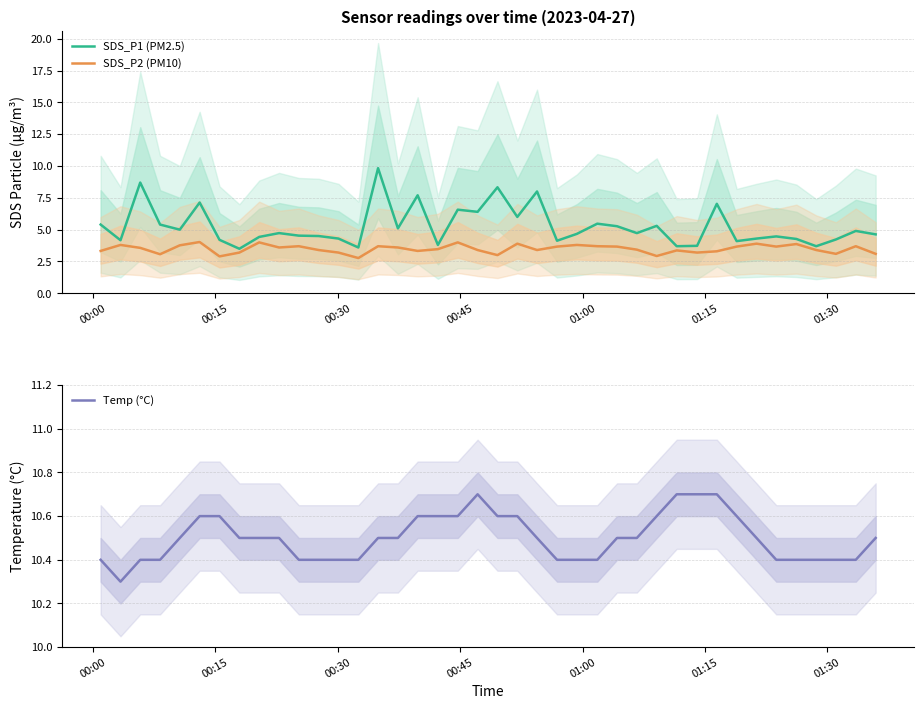

Which series has the largest total across all categories?

Temp (°C)